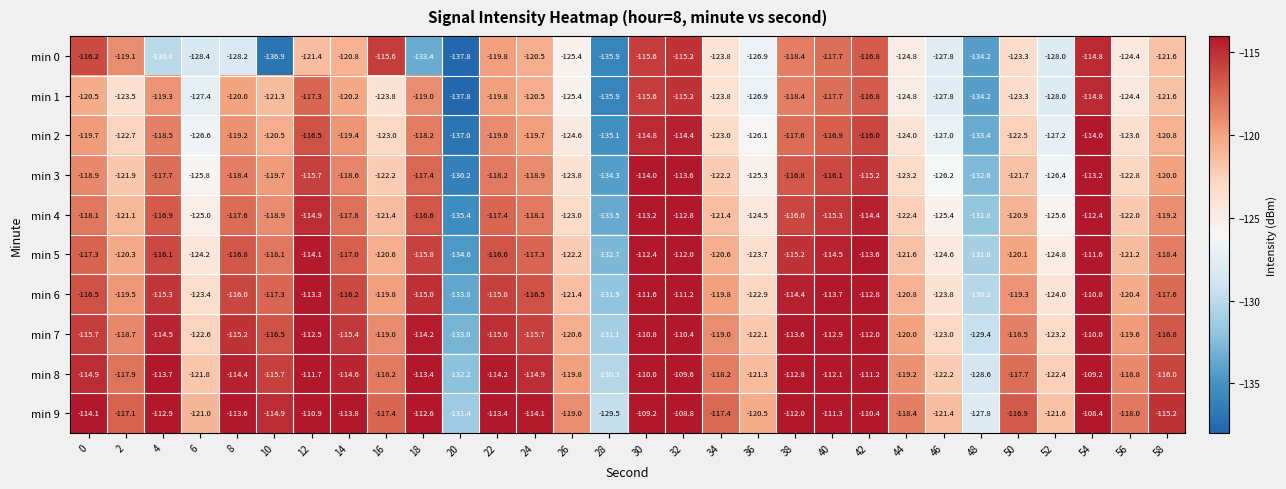

How many series are shown in this chart?

10